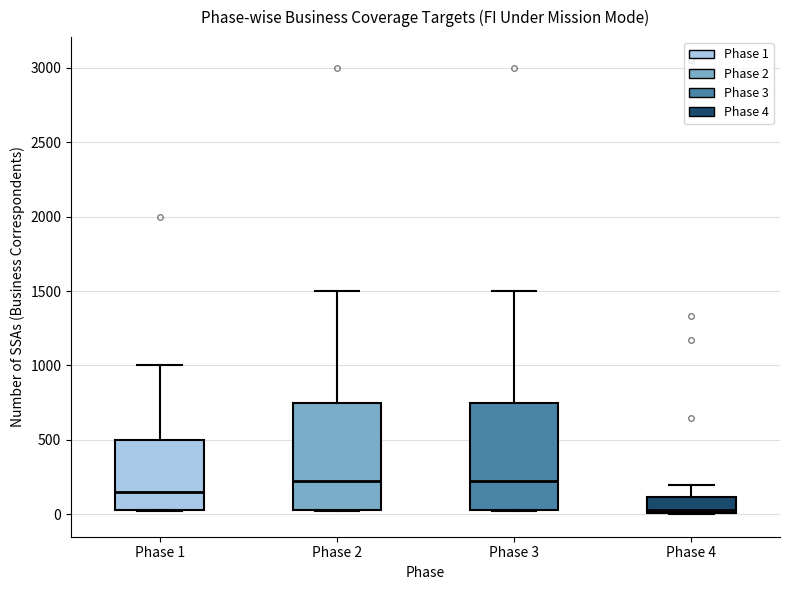

Where is the lower edge of the box for Phase 3 on the y-axis? The values are not printed on the chart, so give them approximately, as read against the axis.

50